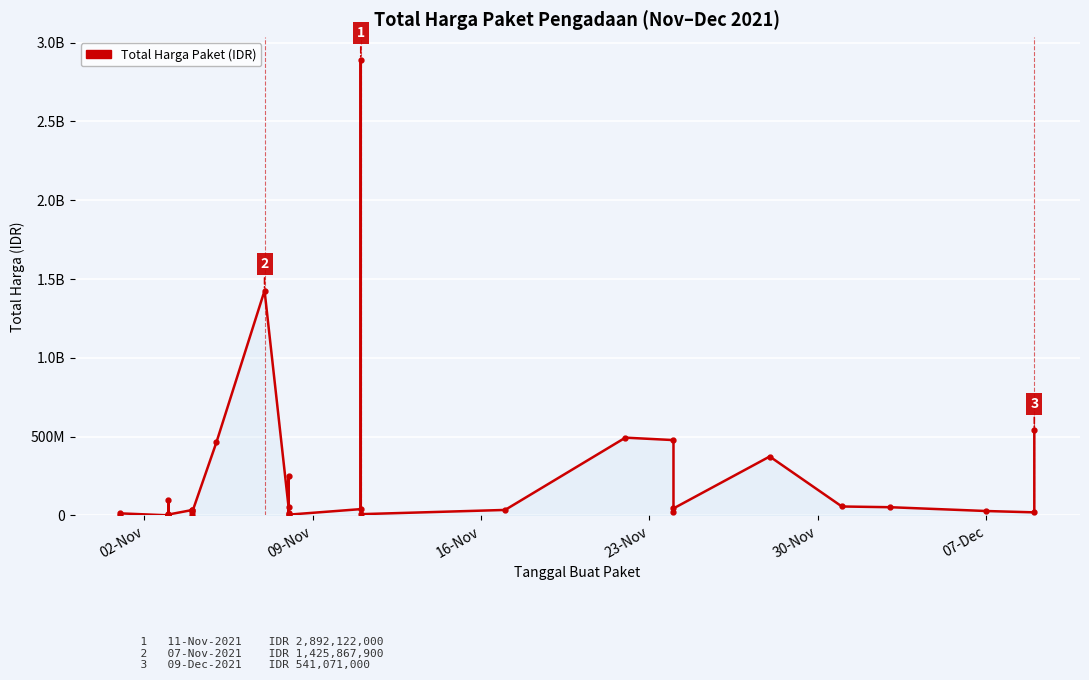

The chart shows a value of 14753094 at 24. True or false?

False